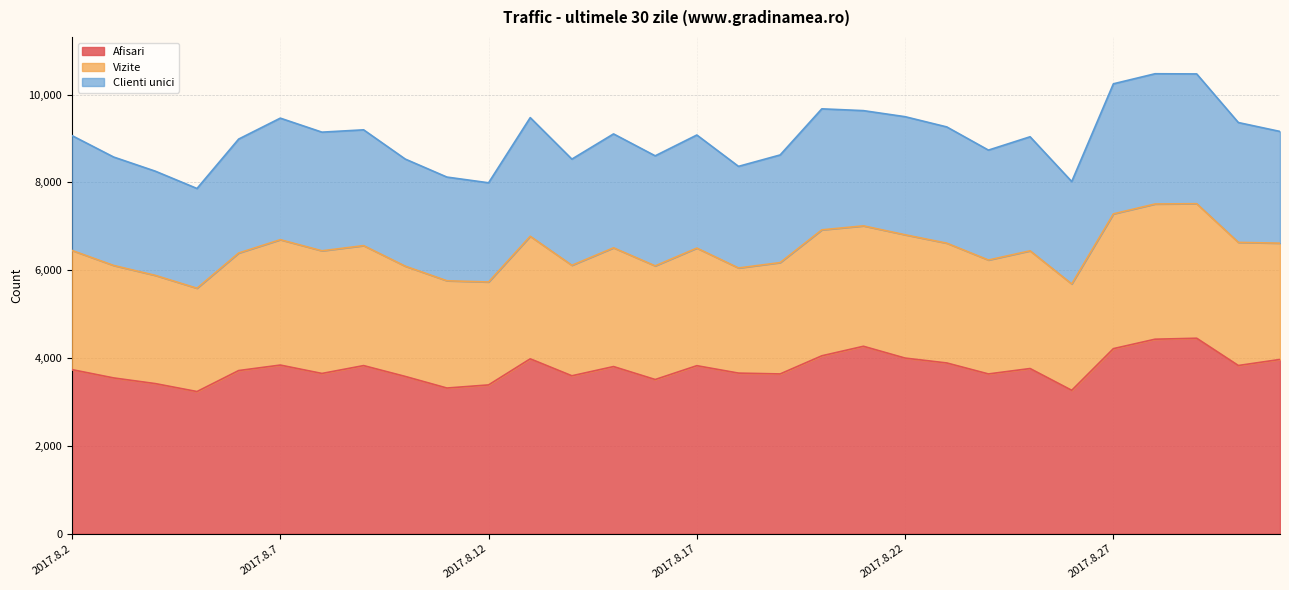

What is the highest value of the Afisari series?

4451